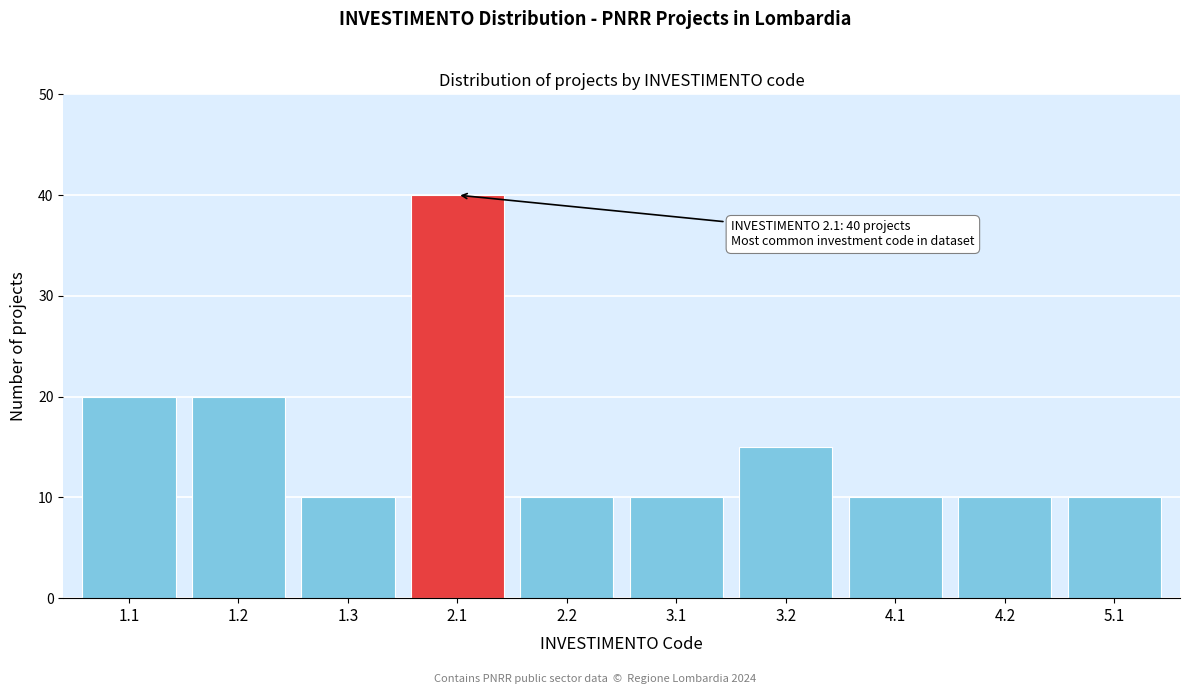

Reading left to right, extract all data points from this chart.

20	20	10	40	10	10	15	10	10	10